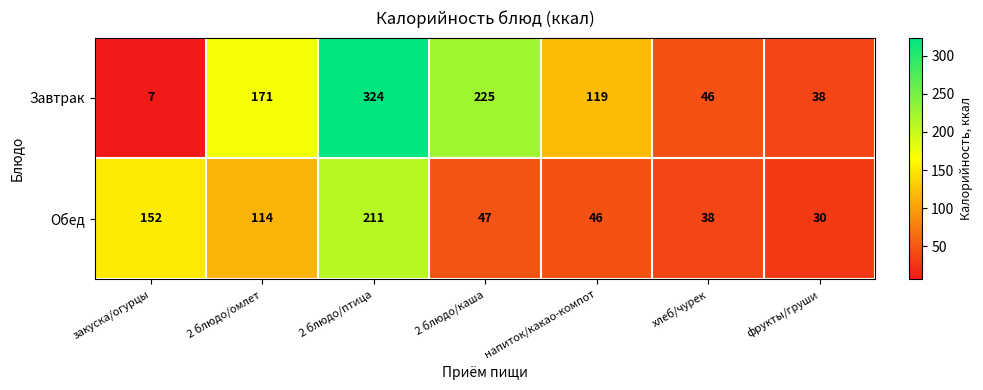

Reading left to right, what are all the values shown in this chart?

Завтрак: 7	171	324	225	119	46	38
Обед: 152	114	211	47	46	38	30